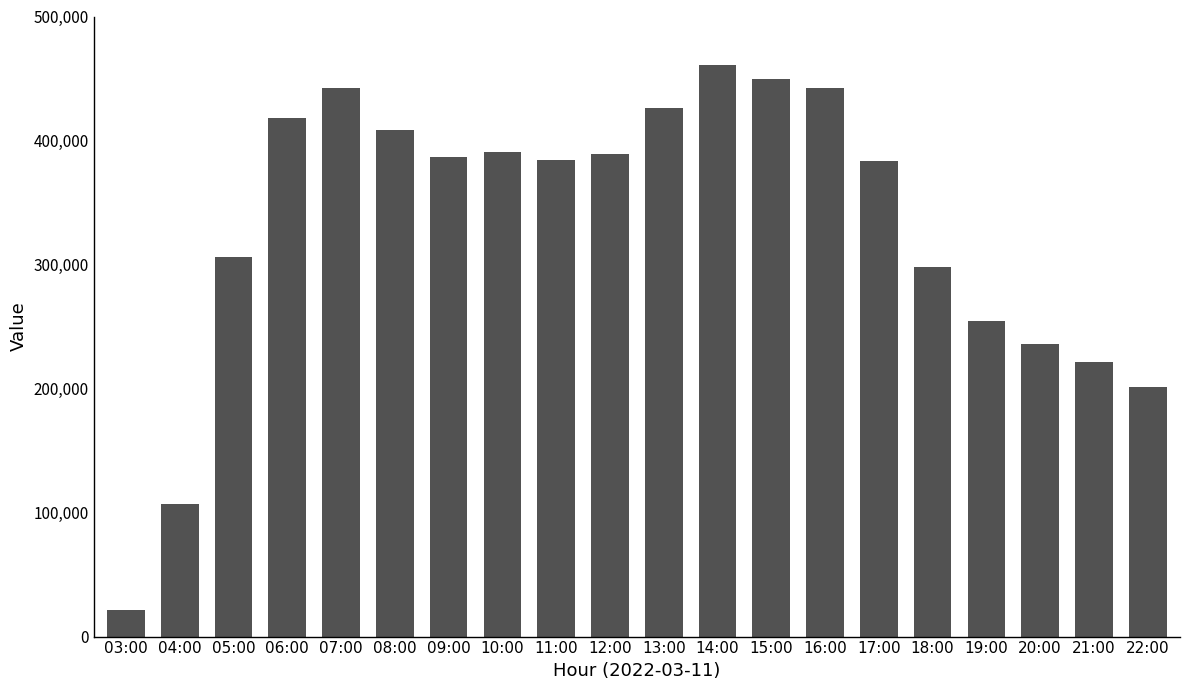

Approximately how many times larger is the value at 08:00 compared to 13:00?

1.0